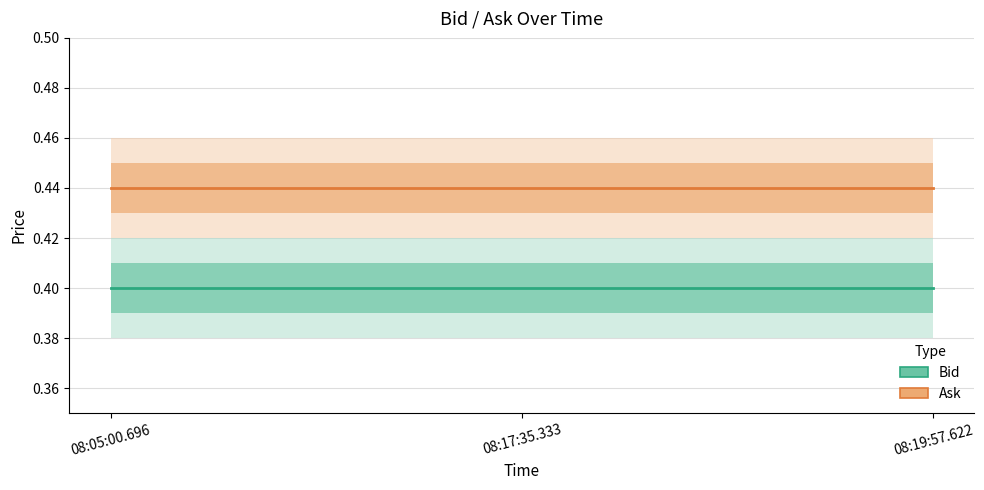

List the series in order of their peak value, highest first.

Ask, Bid